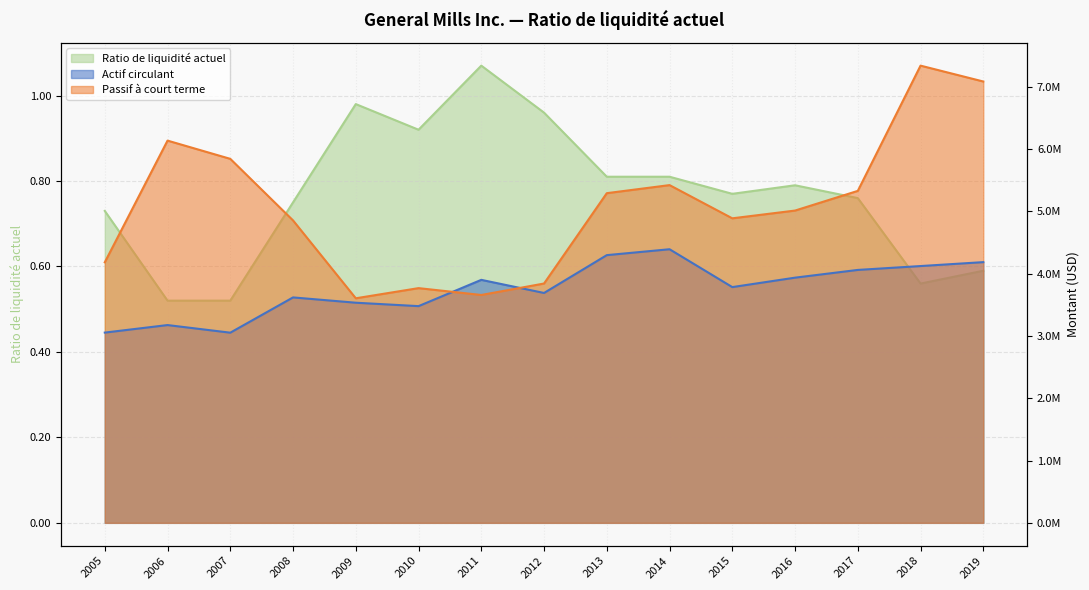

Does the chart display data point markers on the line(s)?

No